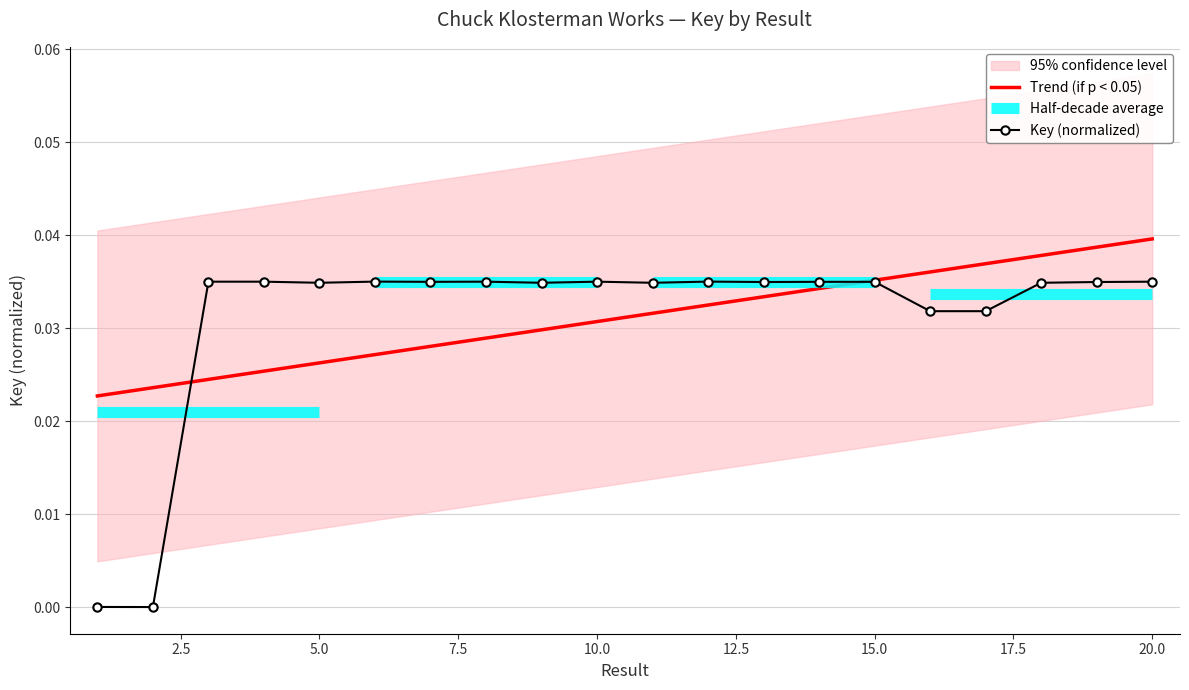

What is the sum of all values?

0.6